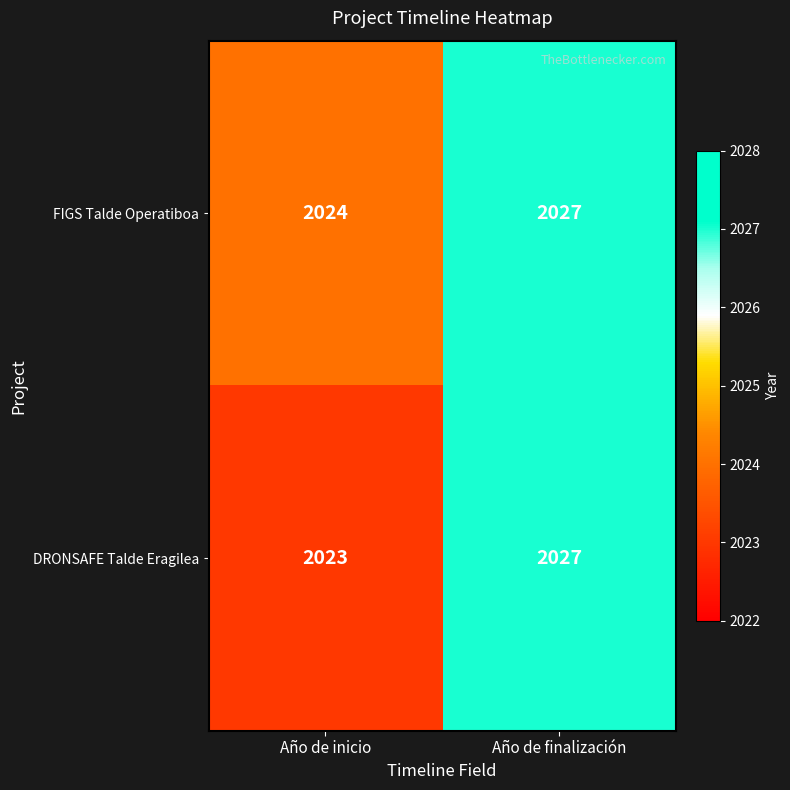

Reading right to left, what are all the values shown in this chart?

FIGS Talde Operatiboa: Año de finalización=2027	Año de inicio=2024
DRONSAFE Talde Eragilea: Año de finalización=2027	Año de inicio=2023